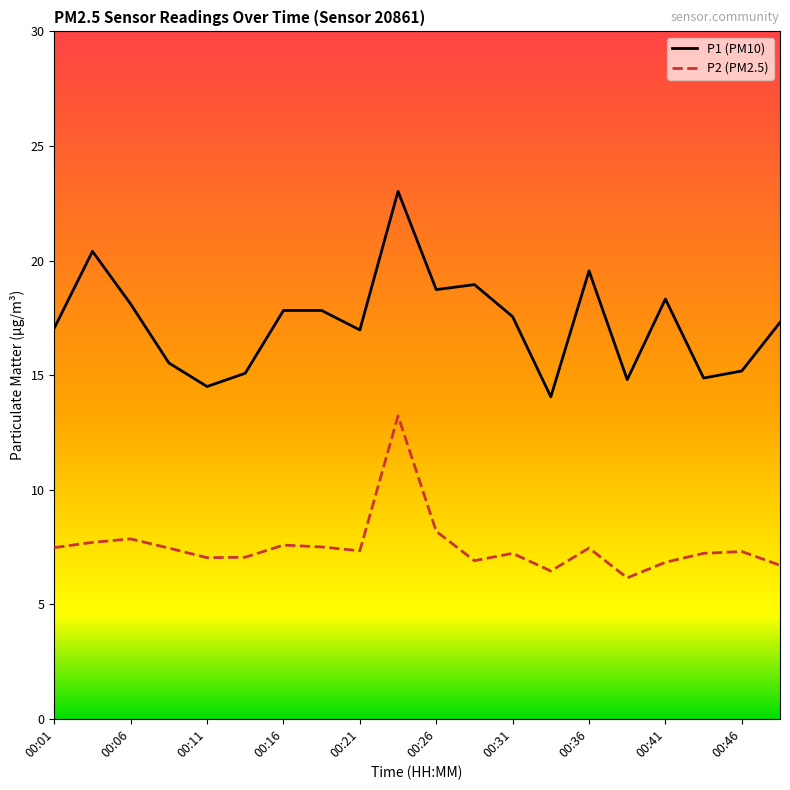

Which series has the widest spread of values?

P1 (PM10)